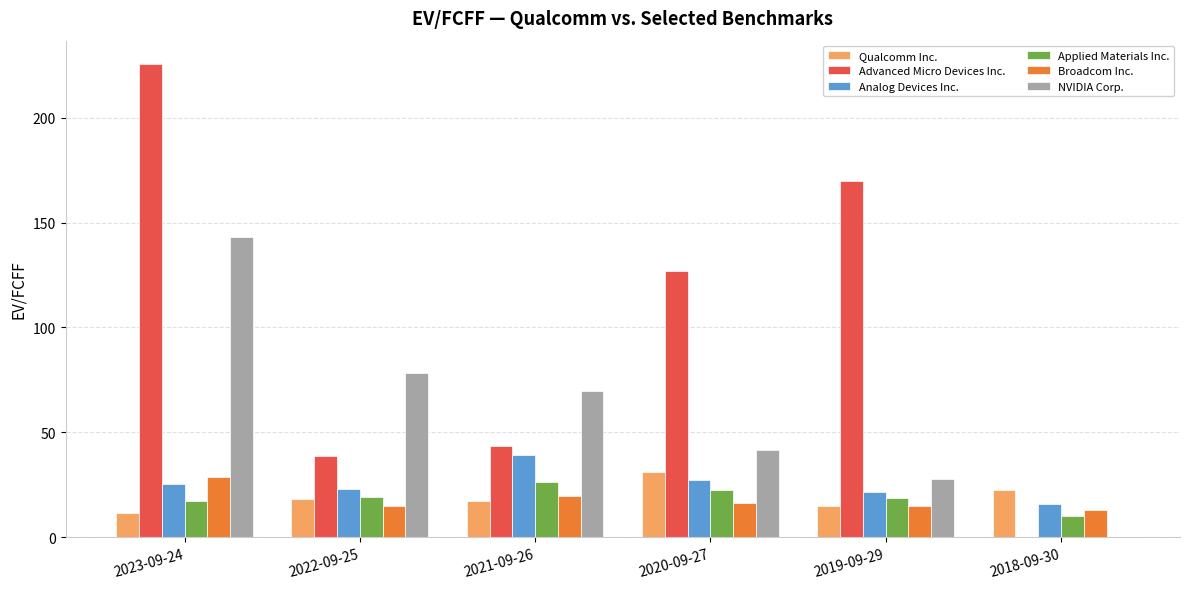

The Applied Materials Inc. series shows 18.9 at 2019-09-29. True or false?

True